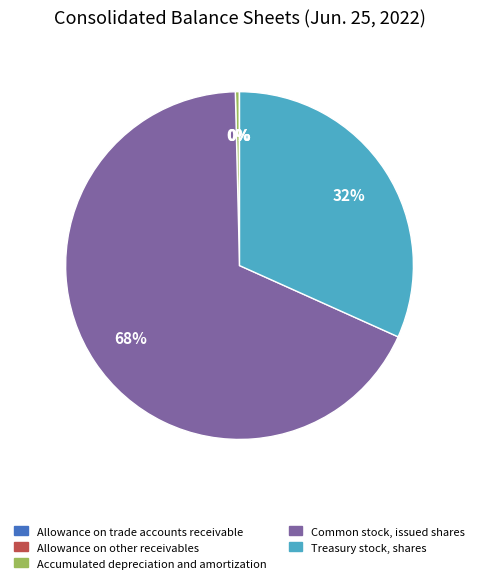

To the nearest percent, what is the difference between the Accumulated depreciation and amortization and Common stock, issued shares slice percentages?

68%